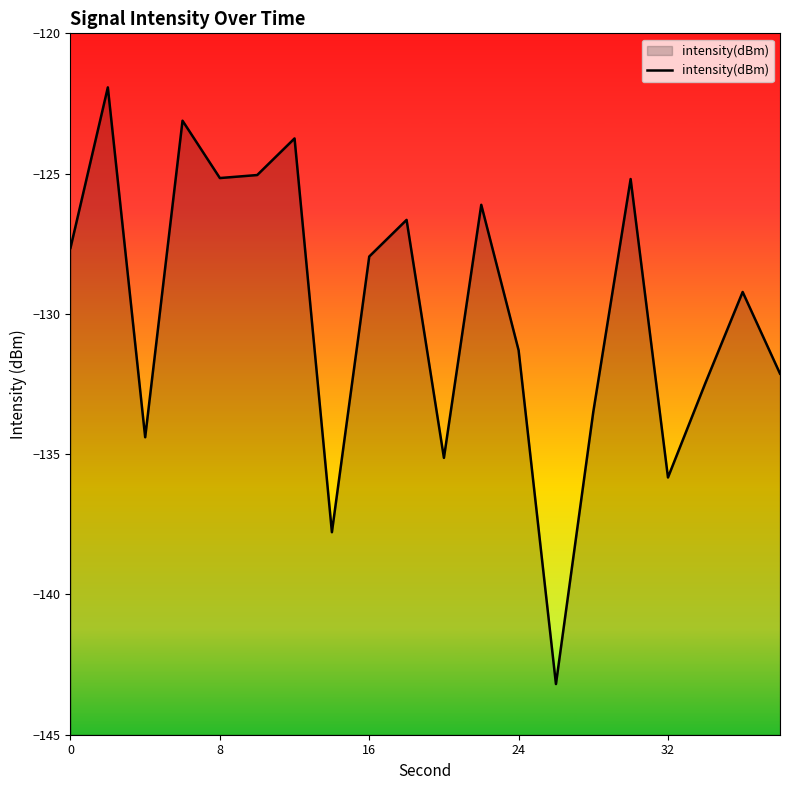

What is the difference between the maximum and minimum values?

21.3